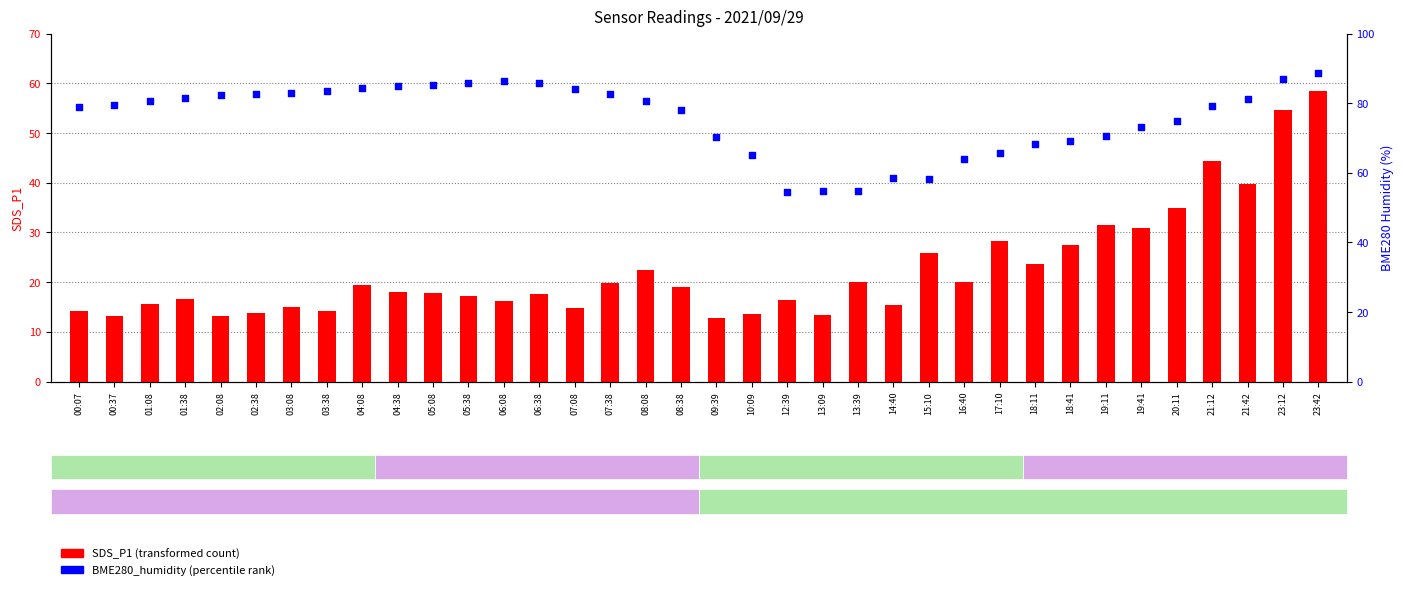

Which series has the largest total across all categories?

BME280_humidity (percentile)